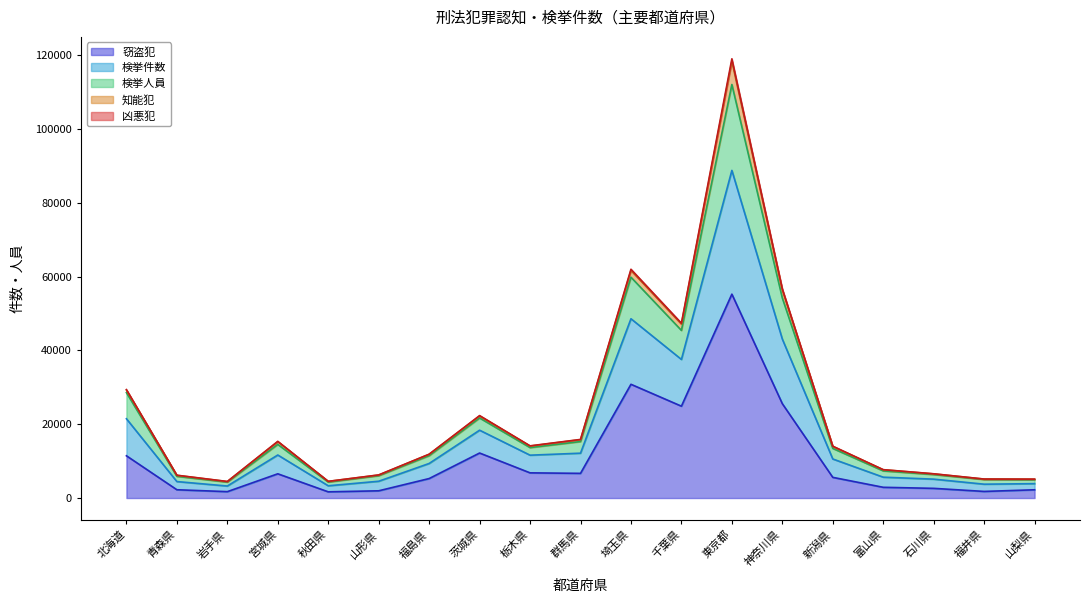

What is the label of the 2nd point from the left?

青森県